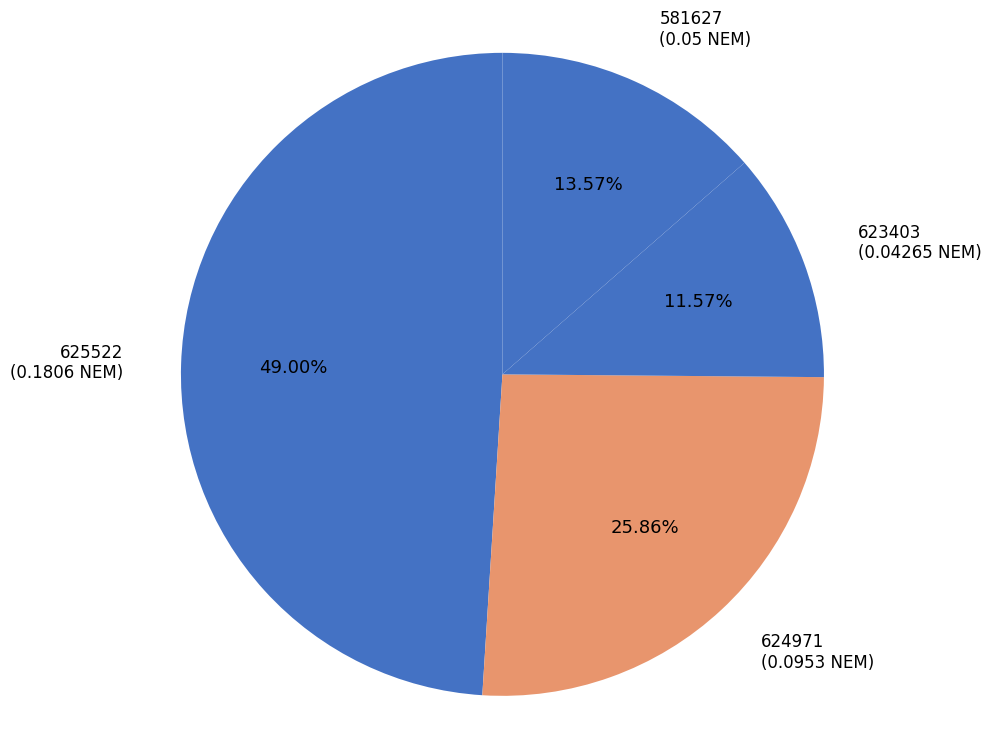

Rank the categories by value from highest to lowest.

625522, 624971, 581627, 623403